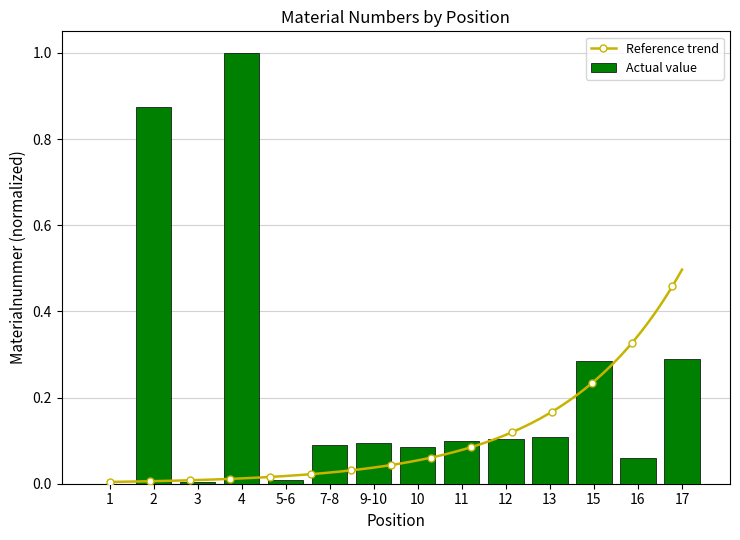

Are the bars horizontal?

No